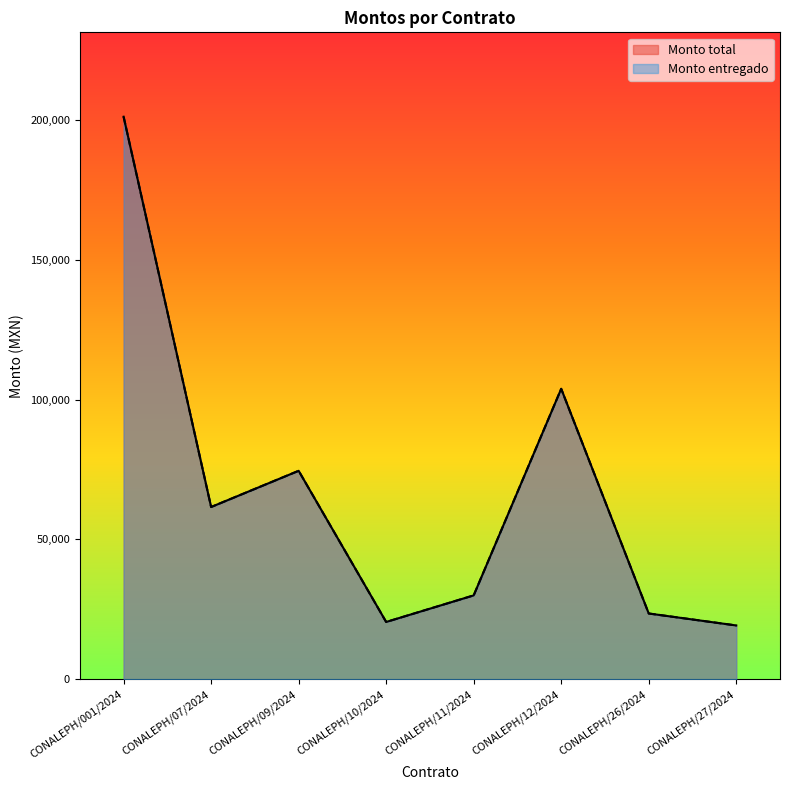

At which label does Monto total reach its peak?

CONALEPH/001/2024